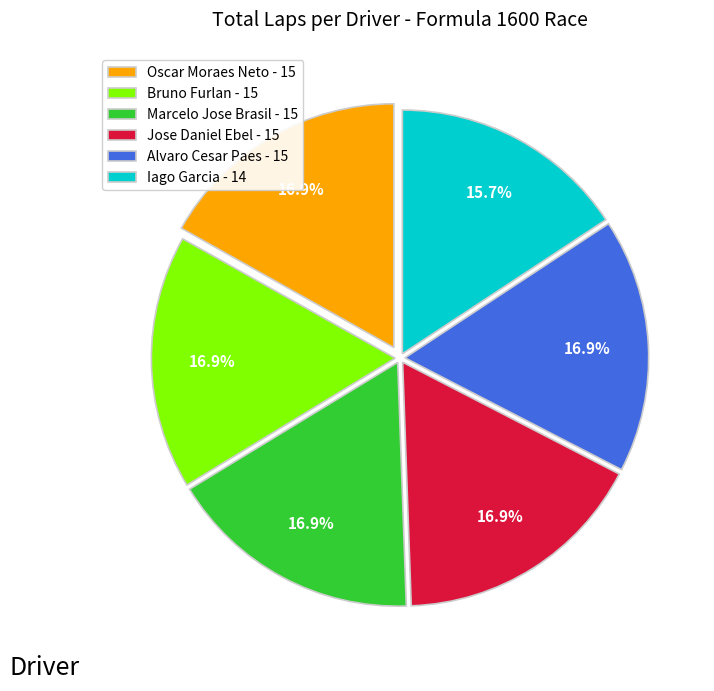

Is there a majority slice in this chart?

No